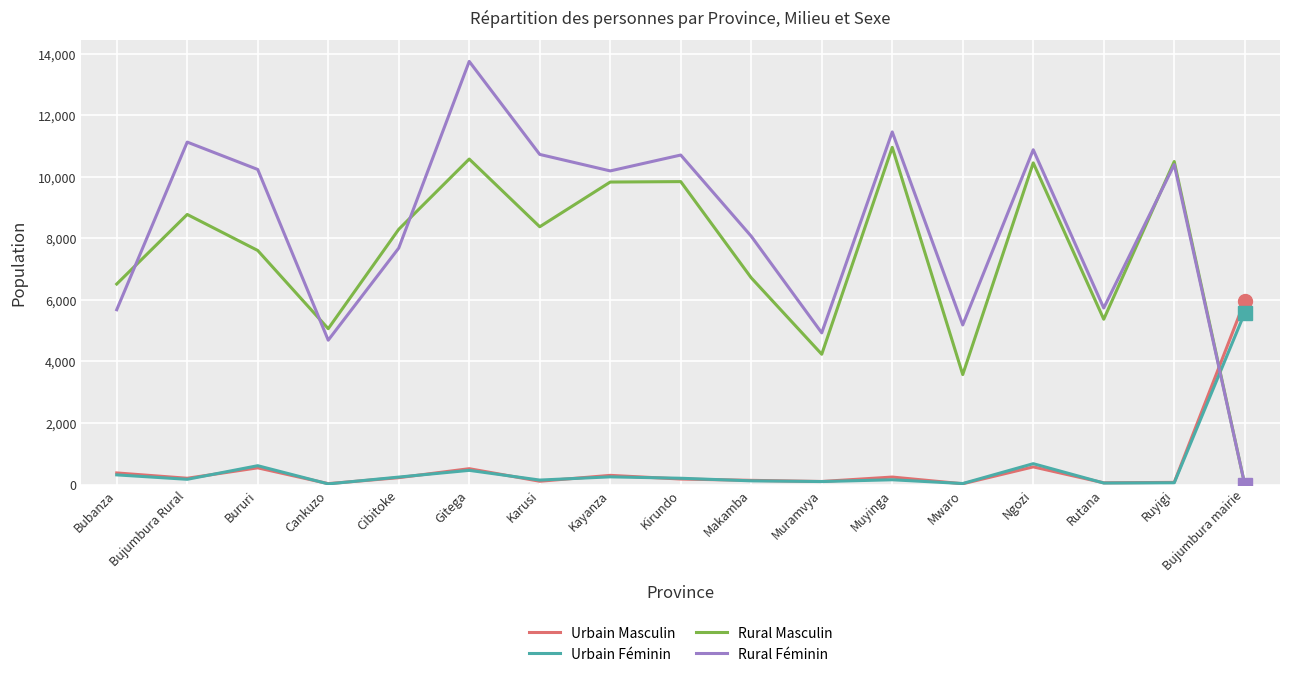

True or false: Urbain Féminin and Rural Masculin cross at least once.

True